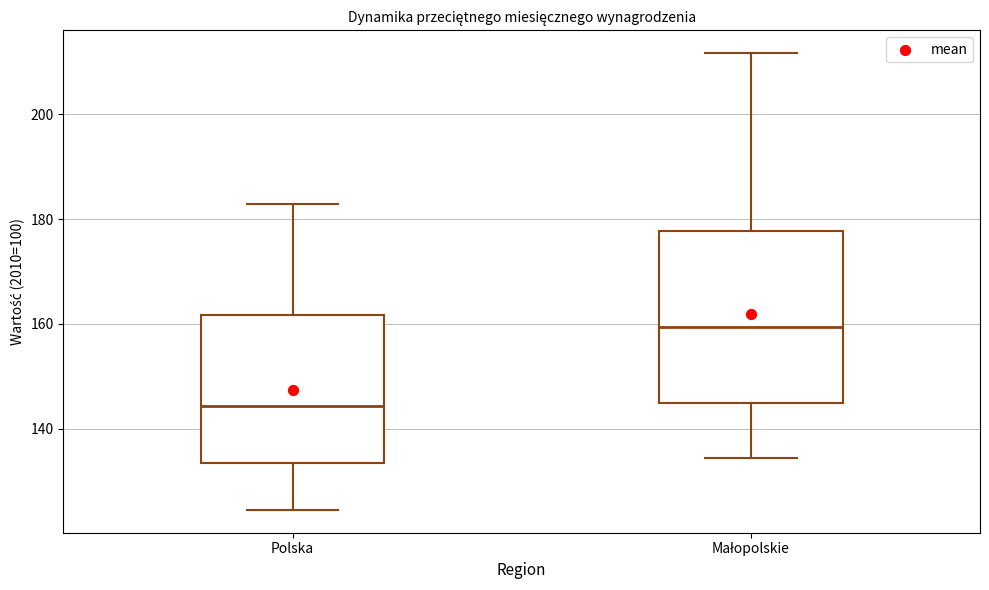

Reading left to right, read every box against the y-axis: the position of its median line, the range the box covers, and the ends of its whiskers. The values are not printed on the chart, so give them approximately, as read against the axis.

Polska: median 144, box 134 to 162, whiskers 124 to 182
Małopolskie: median 160, box 144 to 178, whiskers 134 to 212